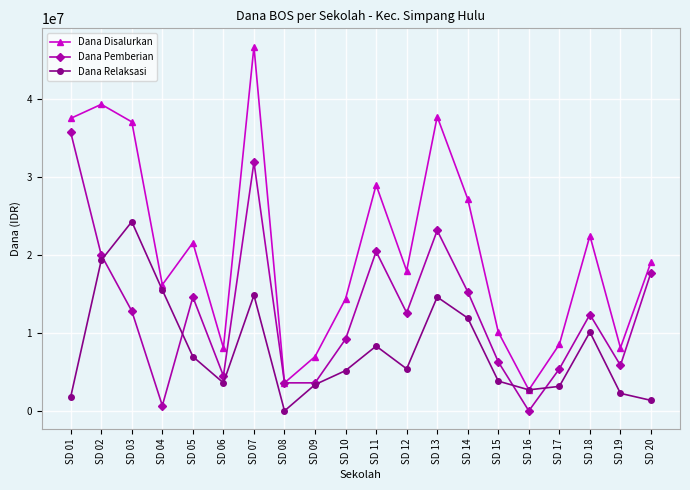

At which label does Dana Disalurkan reach its minimum?

SD 16